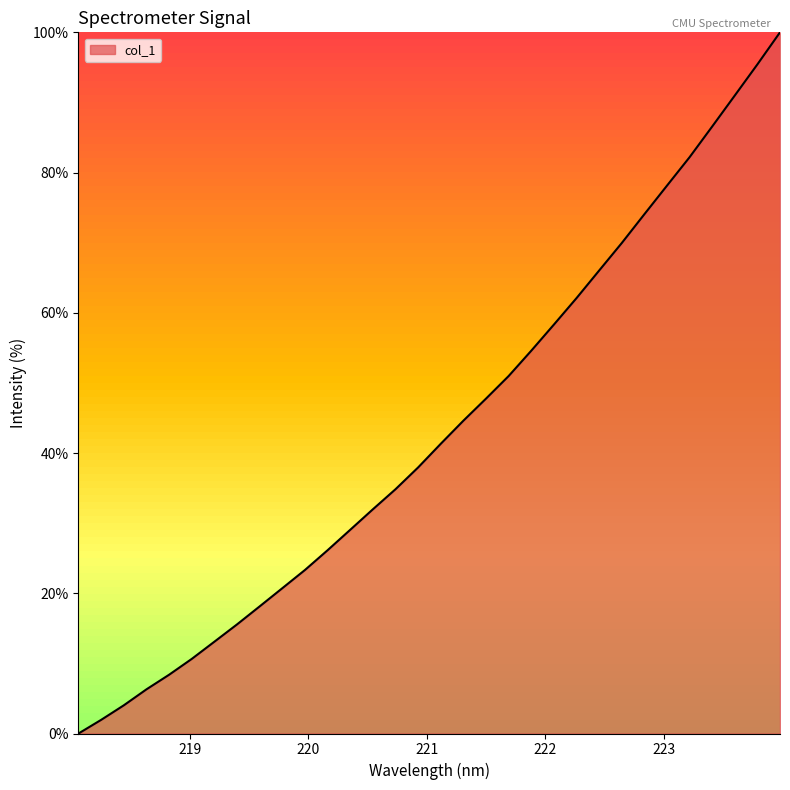

What is the difference between the maximum and minimum values?

100.0